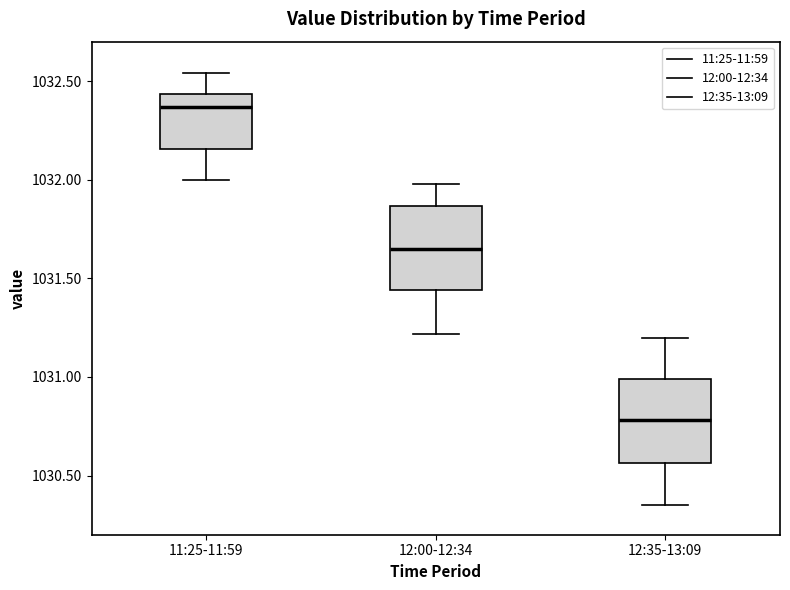

Where is the upper edge of the box for 11:25-11:59 on the y-axis? The values are not printed on the chart, so give them approximately, as read against the axis.

1032.45